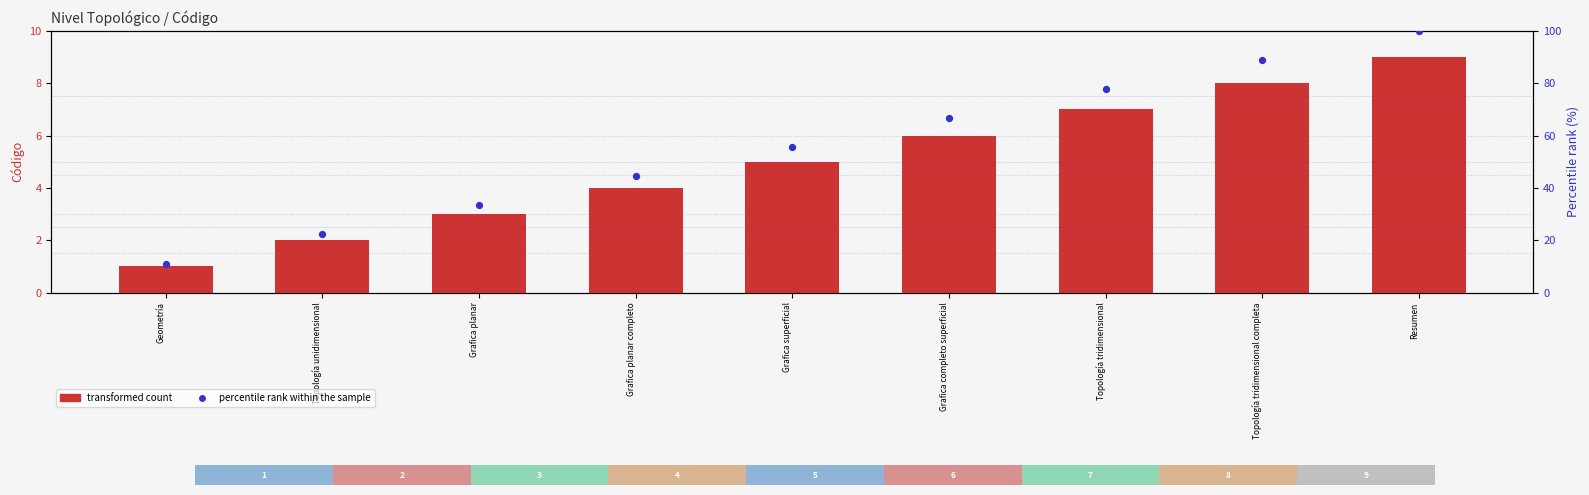

Which series contains the highest Y value?

percentile rank within the sample